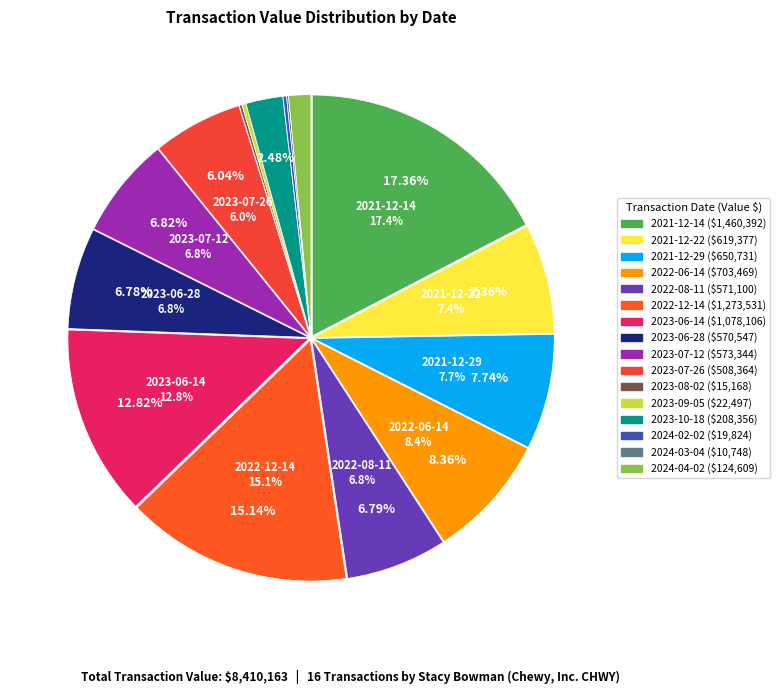

Which has a higher value, 2023-10-18 or 2024-04-02?

2023-10-18